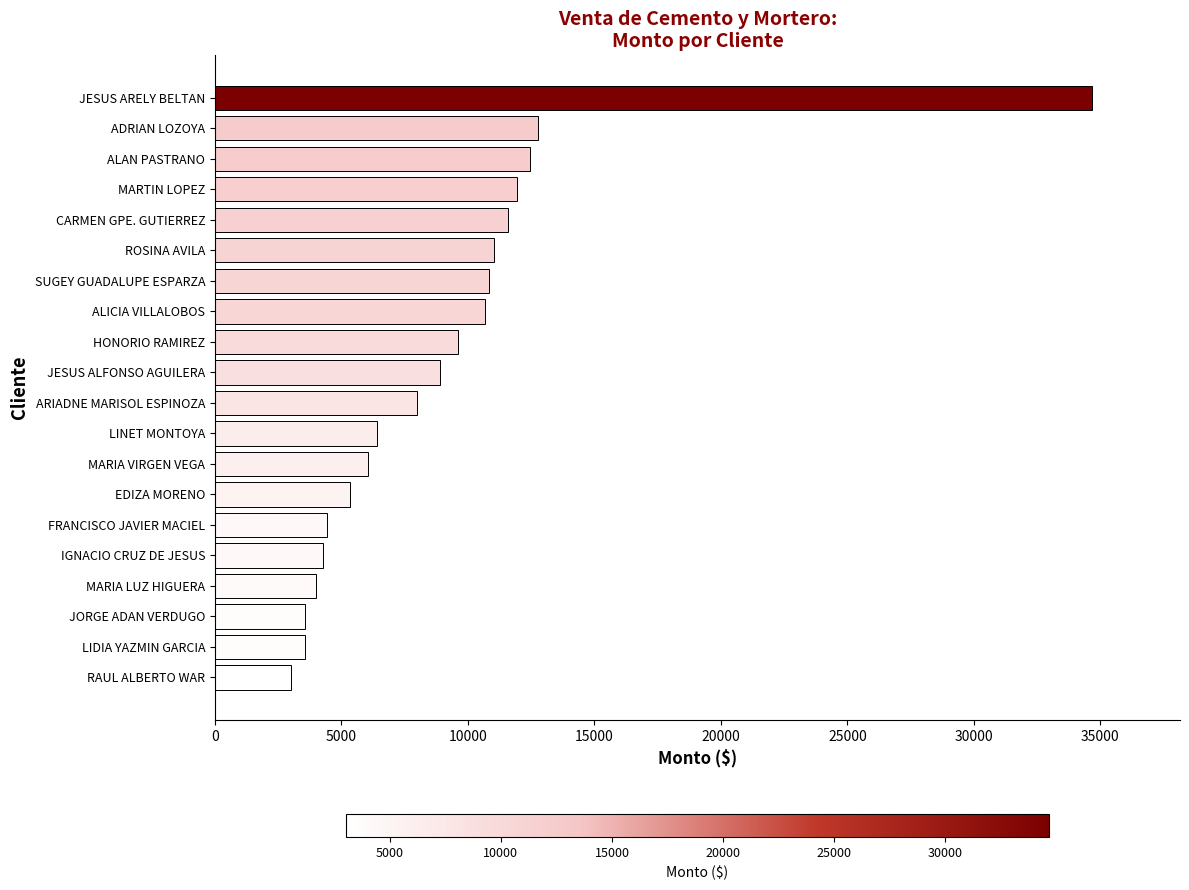

What is the greatest value displayed?

34680